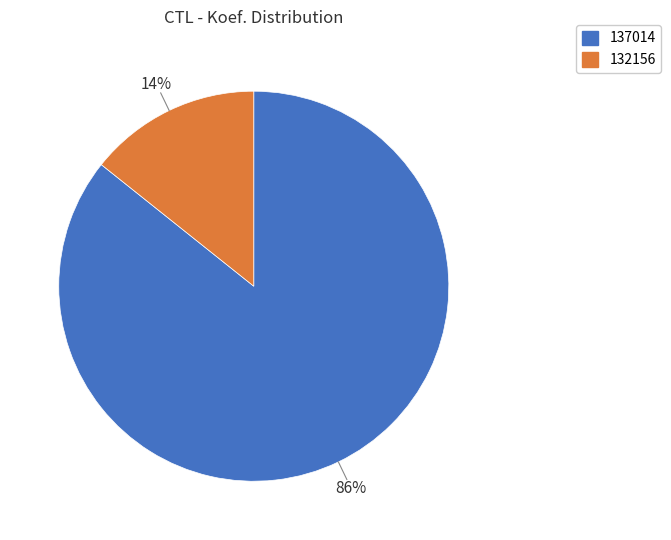

Which slice is the smallest?

132156